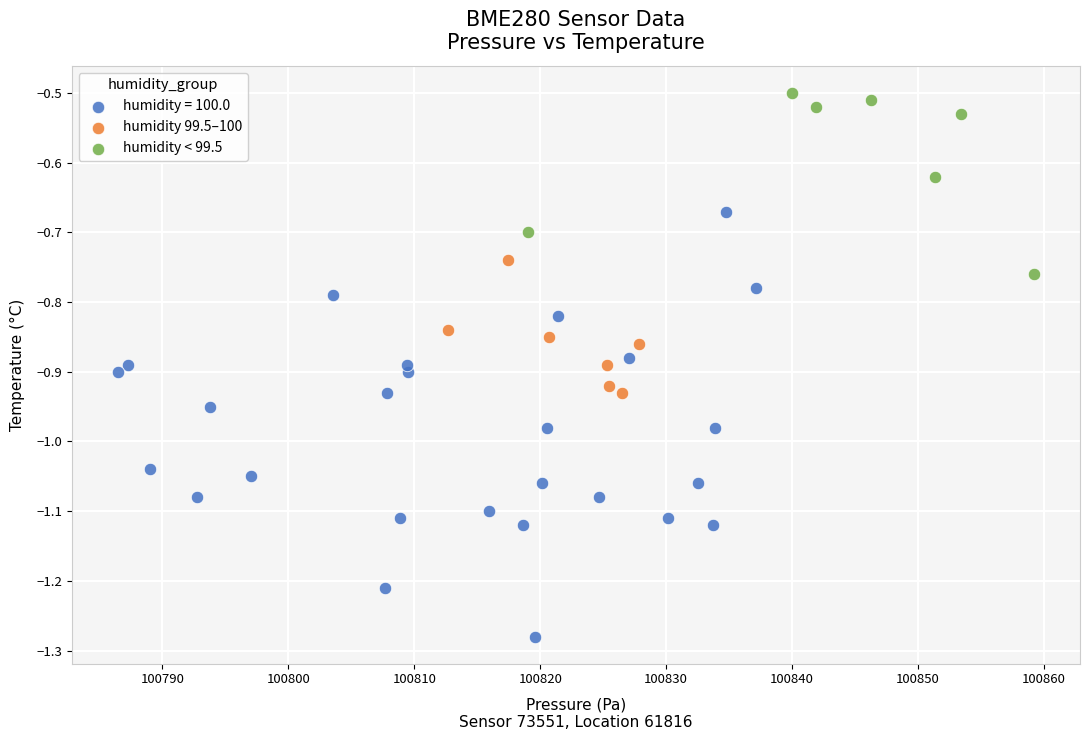

Which series reaches the minimum Y coordinate?

humidity = 100.0